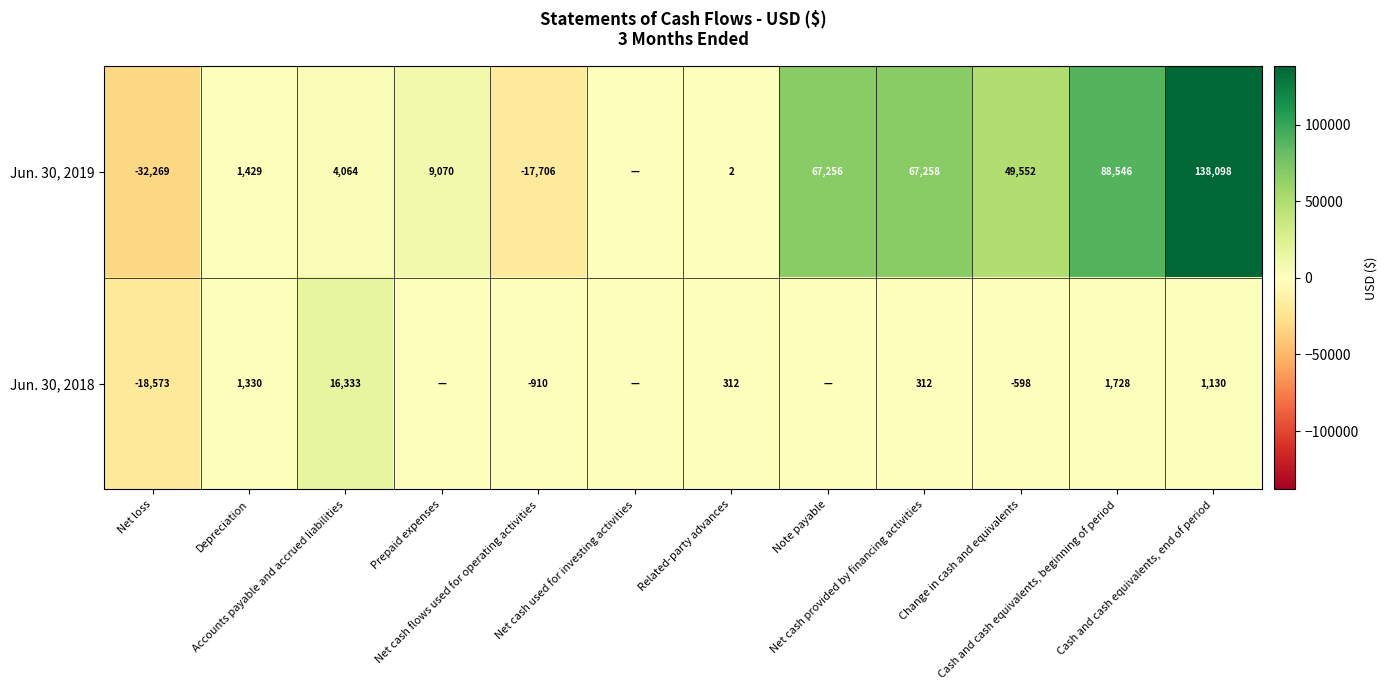

How many values in Jun. 30, 2019 are above zero?

9